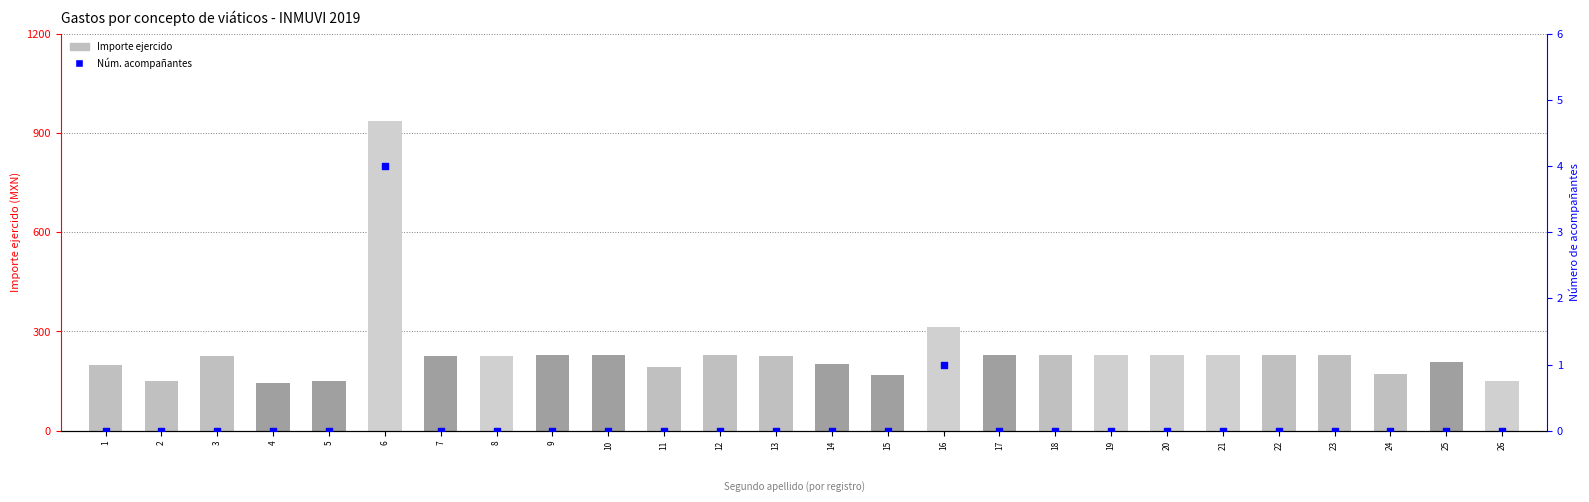

Which series reaches the maximum Y coordinate?

Importe ejercido